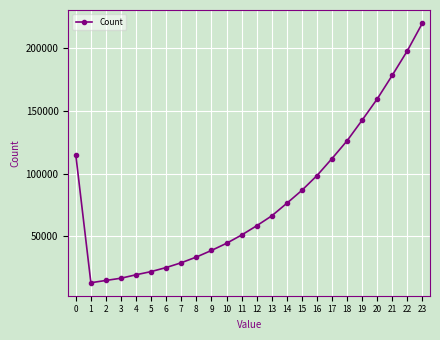

How many data points are less than 66344?

12